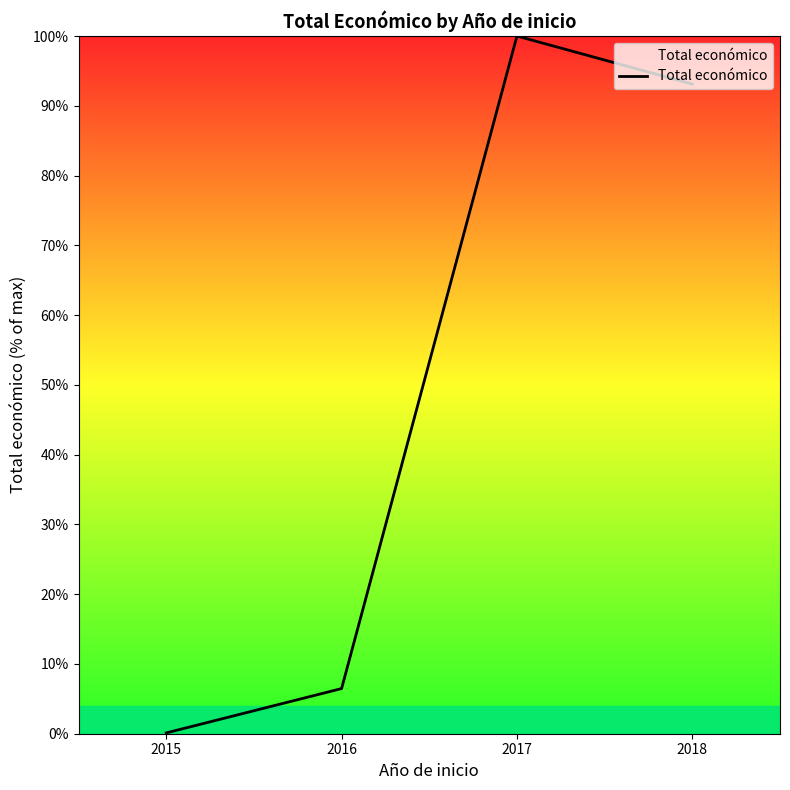

Read the value at 2018.

93.1